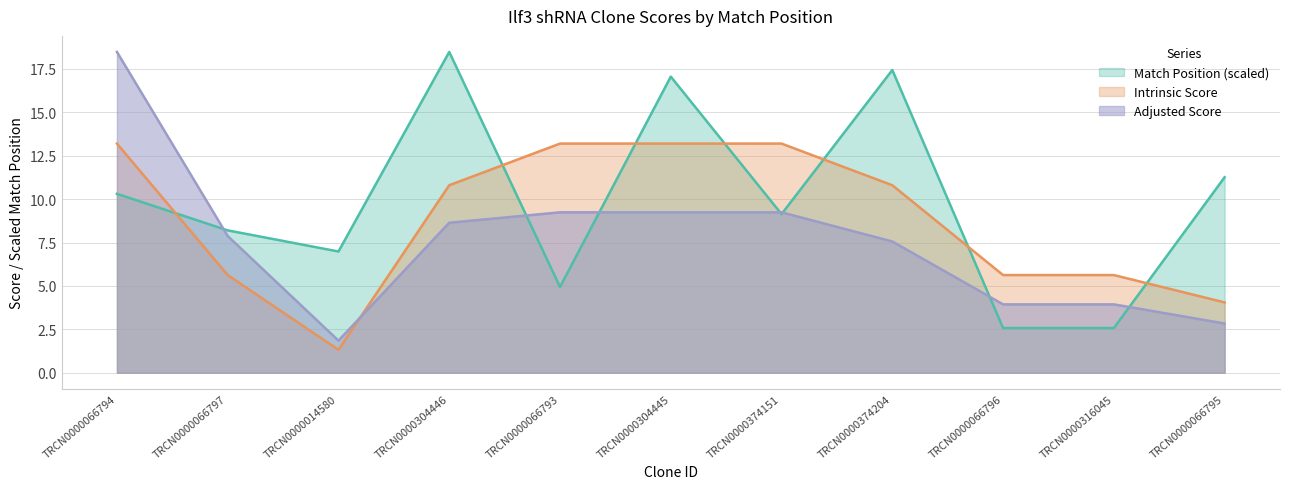

How many intersections are there between Match Position and Intrinsic Score?

7